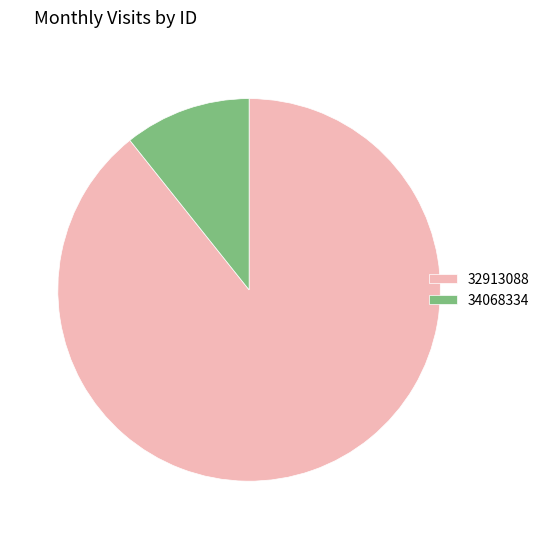

Combined, do 34068334 and 32913088 account for over 50%?

Yes